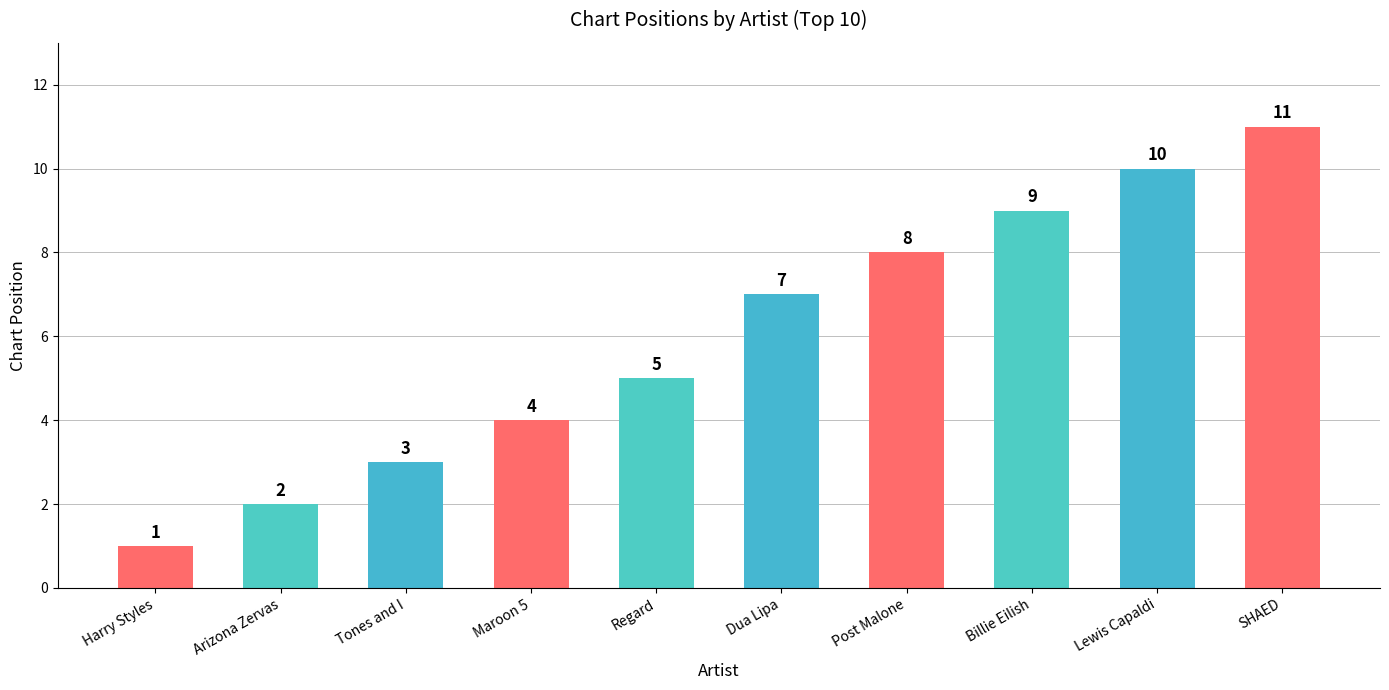

Which has a higher value, Harry Styles or Maroon 5?

Maroon 5